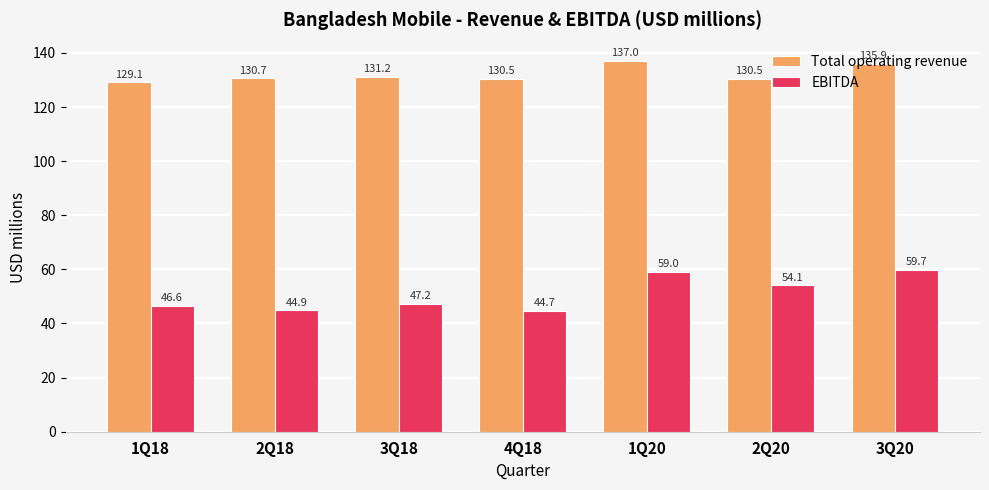

What position from the left is 2Q18?

2